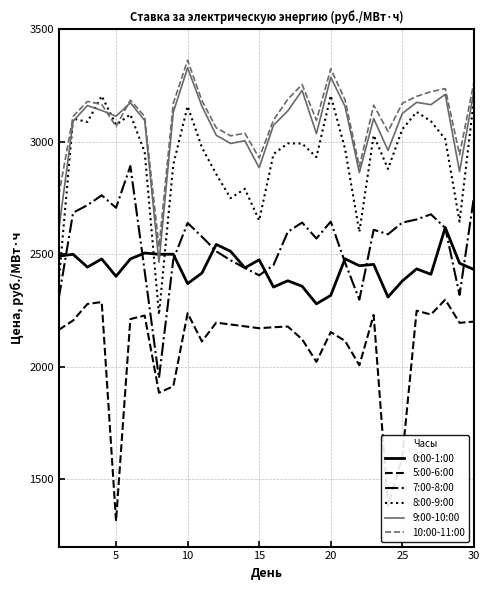

What is the maximum value shown in the chart?

3361.3